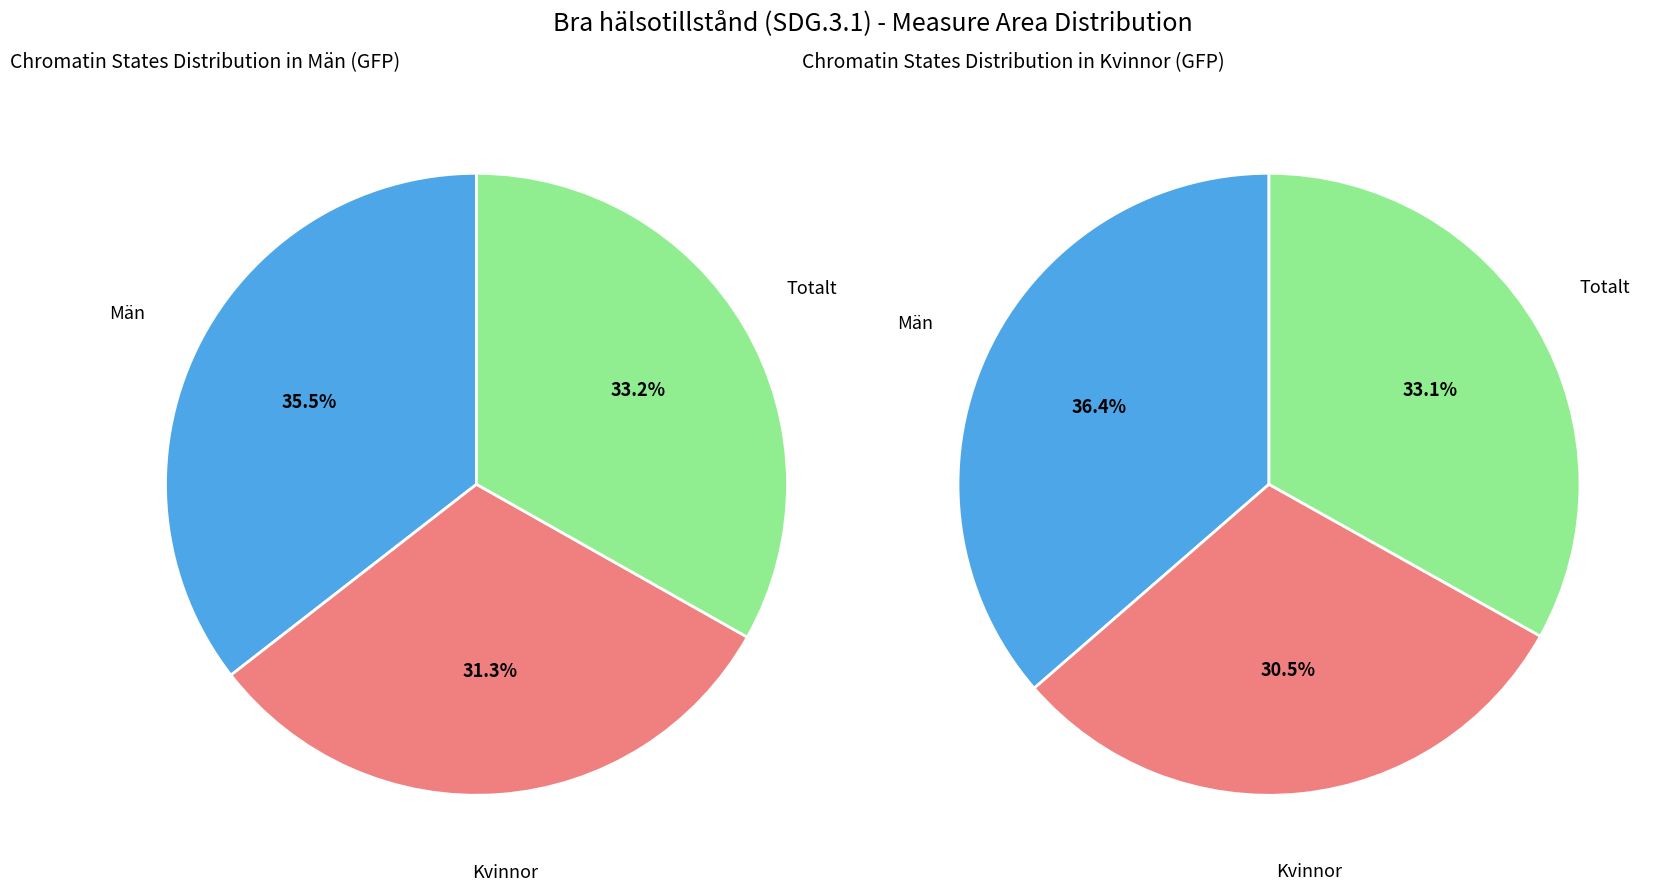

Is there a majority slice in this chart?

No